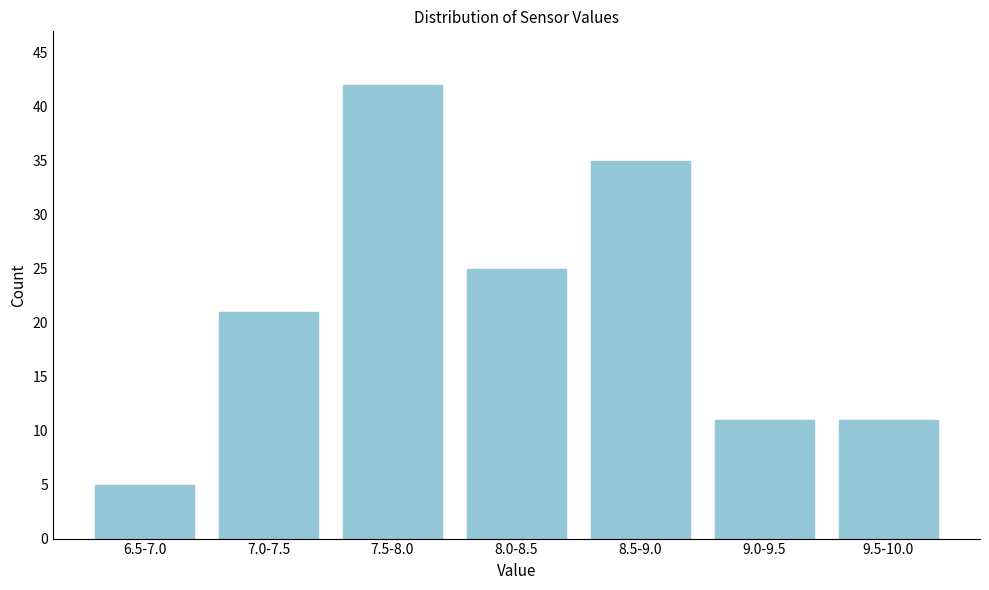

Reading left to right, transcribe all the data shown in this chart.

6.5-7.0=5	7.0-7.5=21	7.5-8.0=42	8.0-8.5=25	8.5-9.0=35	9.0-9.5=11	9.5-10.0=11